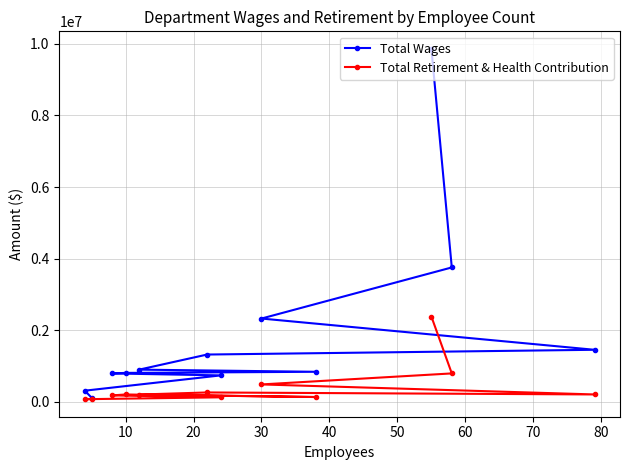

What is the spread (max minus min) of values at 10?

603360